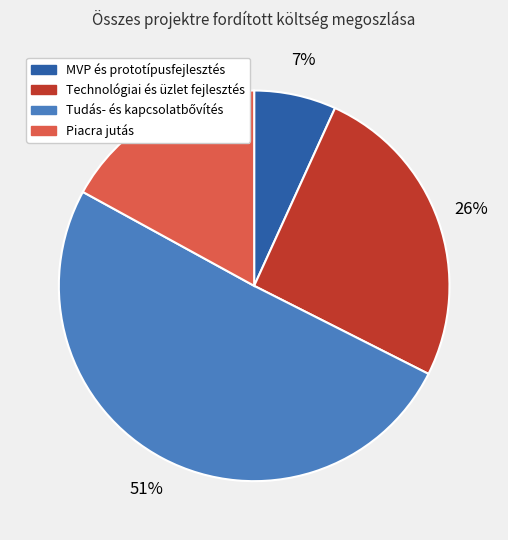

How many slices are in this pie chart?

4